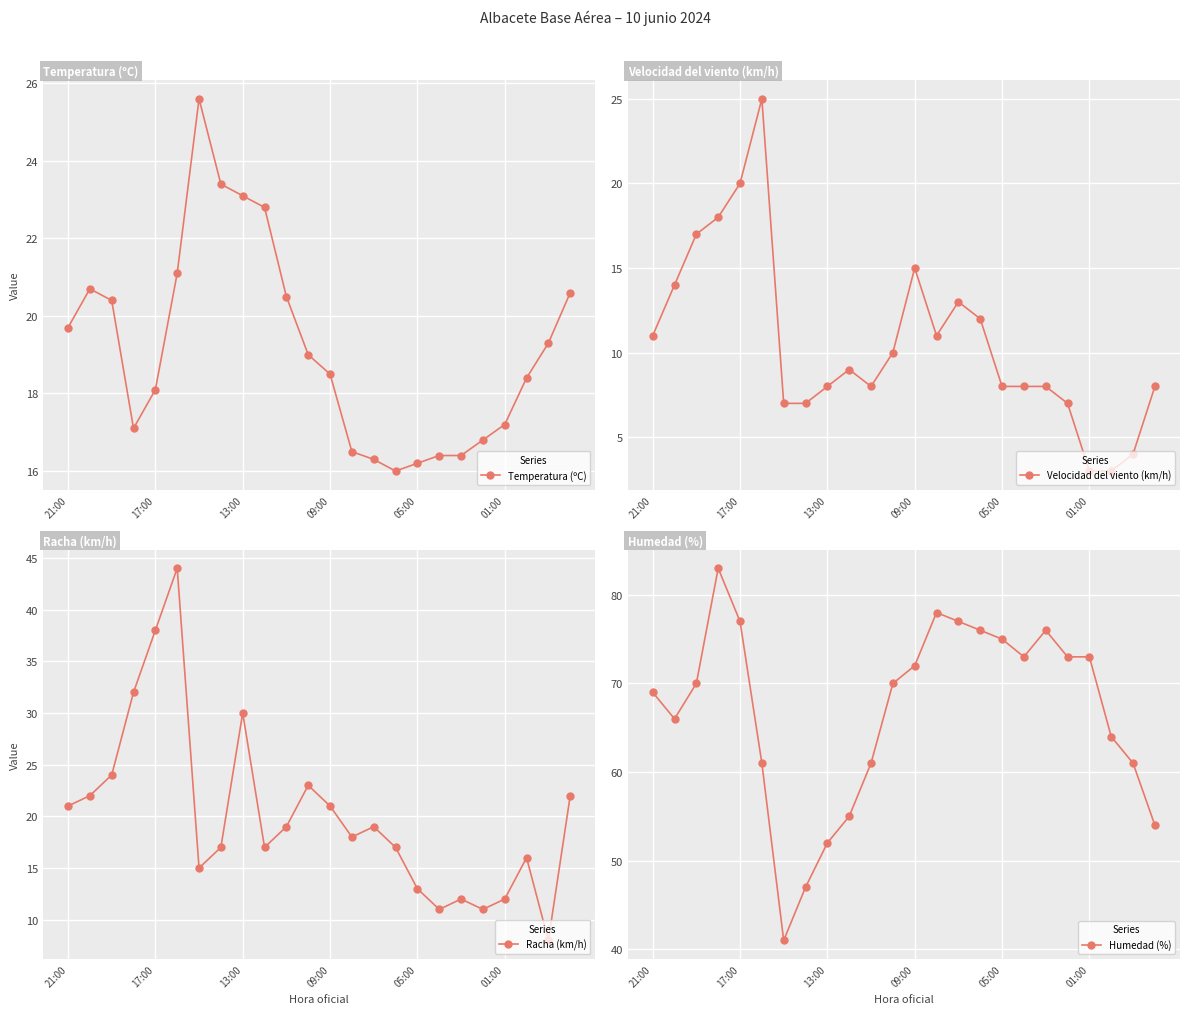

Is the value of Racha (km/h) at 16 greater than the value of Velocidad del viento (km/h) at 09:00?

No